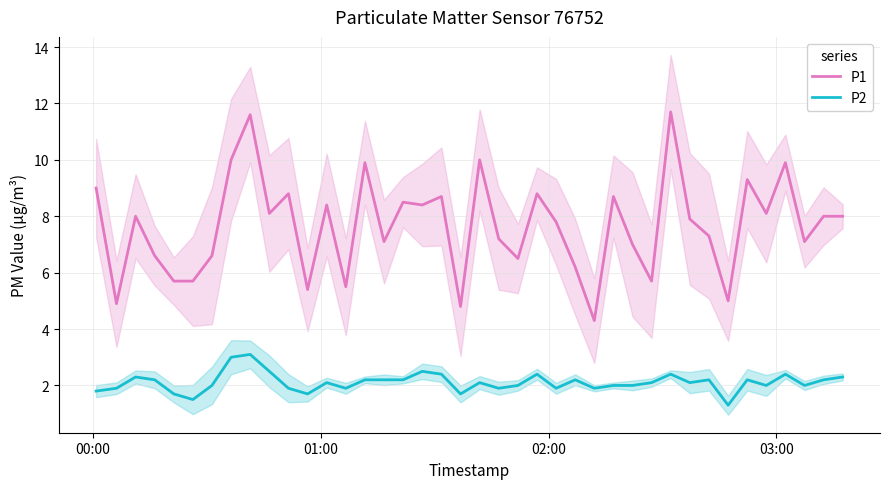

True or false: P2 and P1 cross at least once.

False